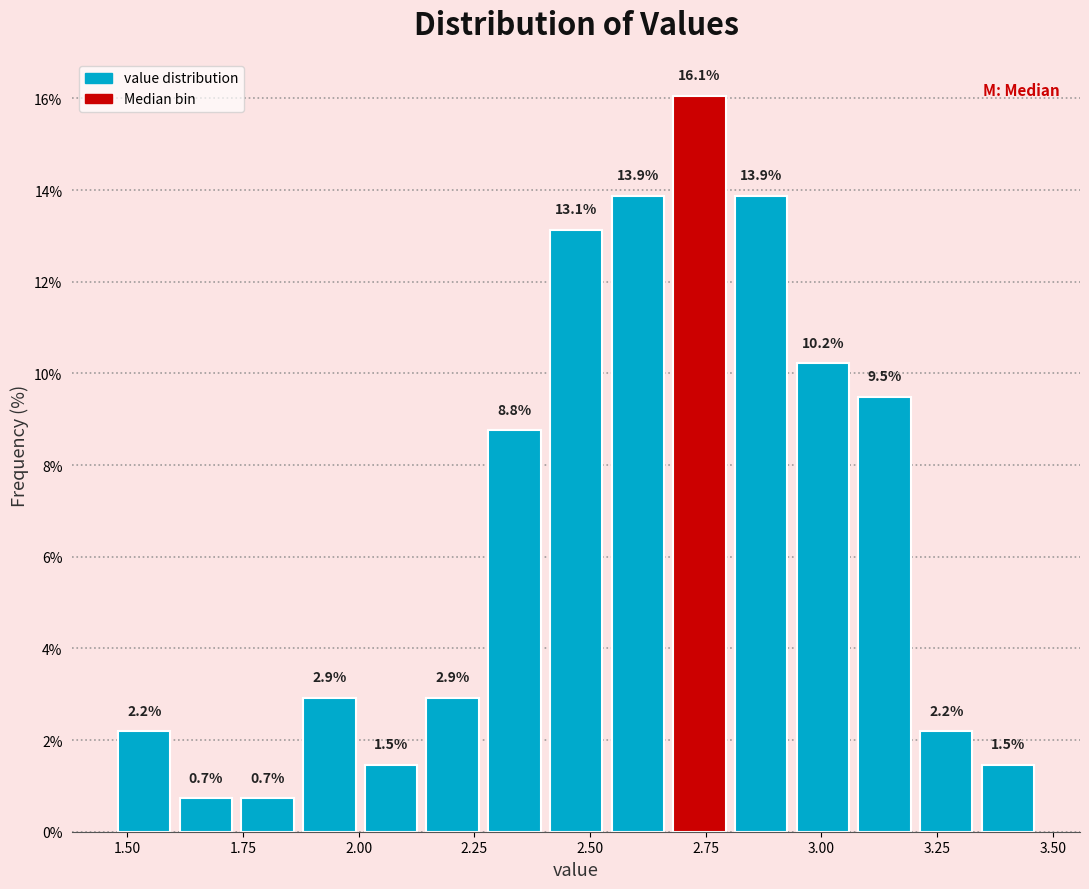

Read against the x-axis, roughly where is the centre of the tallest bar?

2.75